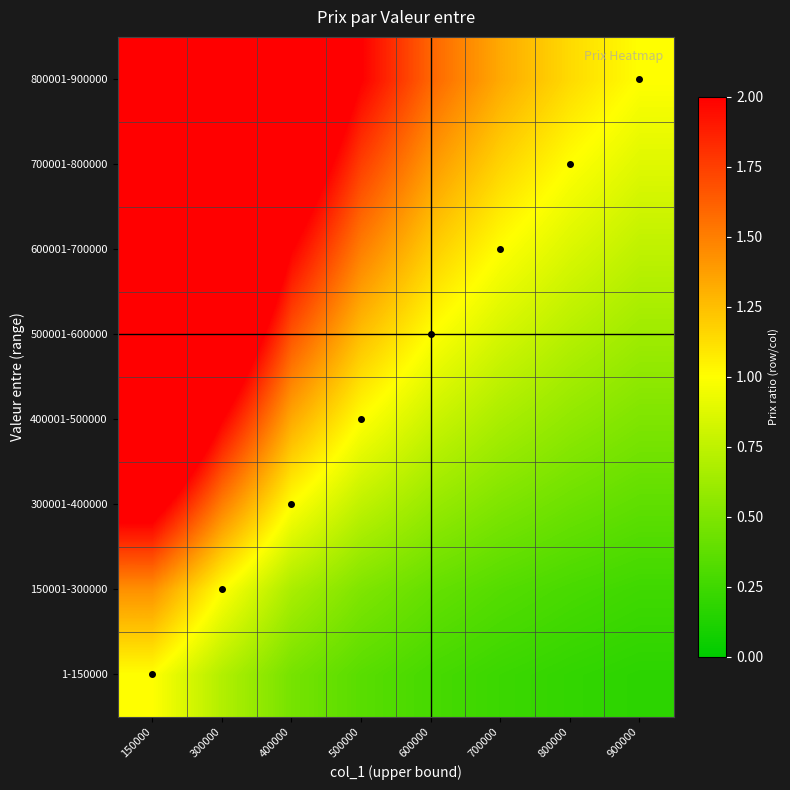

Reading right to left, list all the values displayed in this chart.

1-150000: 900000=0.2	800000=0.2	700000=0.2	600000=0.3	500000=0.3	400000=0.5	300000=0.7	150000=1.0
150001-300000: 900000=0.2	800000=0.3	700000=0.3	600000=0.4	500000=0.5	400000=0.7	300000=1.0	150000=1.4
300001-400000: 900000=0.4	800000=0.4	700000=0.5	600000=0.6	500000=0.8	400000=1.0	300000=1.5	150000=2.1
400001-500000: 900000=0.5	800000=0.6	700000=0.7	600000=0.8	500000=1.0	400000=1.3	300000=2.0	150000=2.9
500001-600000: 900000=0.6	800000=0.7	700000=0.8	600000=1.0	500000=1.2	400000=1.7	300000=2.5	150000=3.6
600001-700000: 900000=0.8	800000=0.9	700000=1.0	600000=1.2	500000=1.5	400000=2.0	300000=3.0	150000=4.3
700001-800000: 900000=0.9	800000=1.0	700000=1.2	600000=1.4	500000=1.8	400000=2.3	300000=3.5	150000=5.0
800001-900000: 900000=1.0	800000=1.1	700000=1.3	600000=1.6	500000=2.0	400000=2.7	300000=4.0	150000=5.7